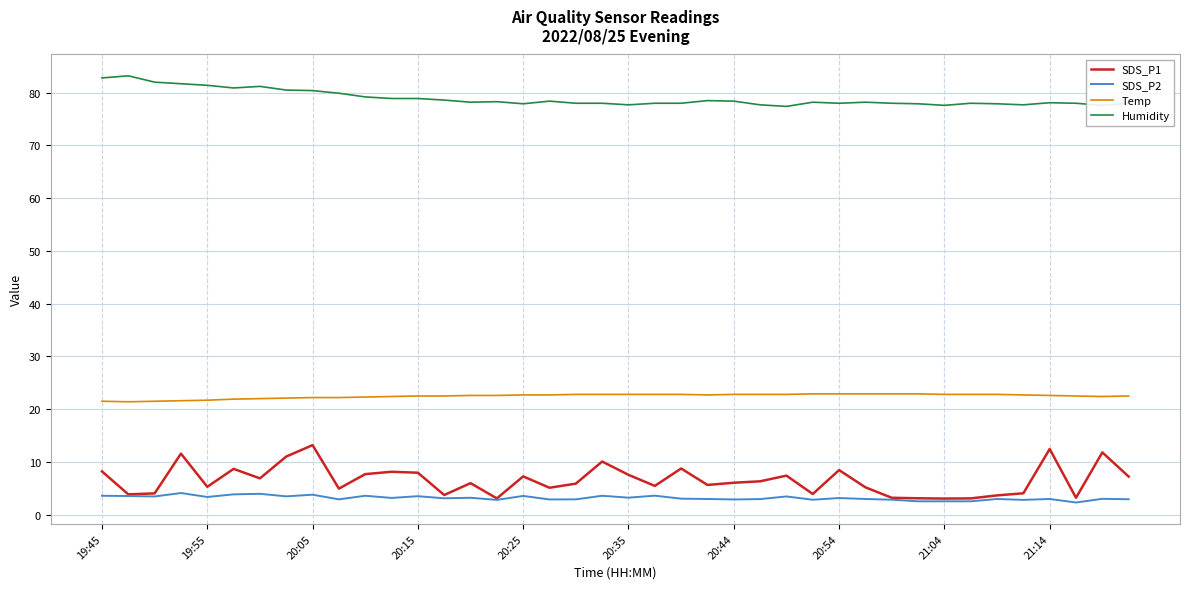

True or false: Humidity and Temp intersect in this chart.

False